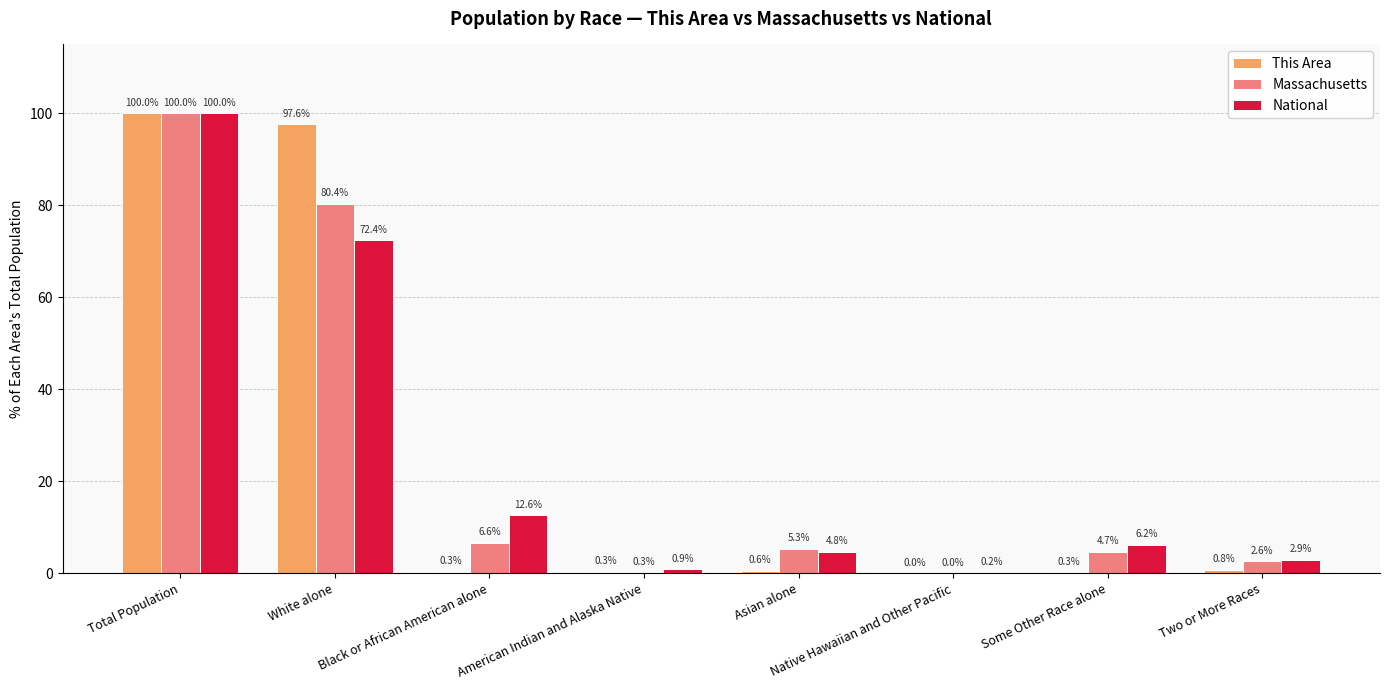

The value of Massachusetts at American Indian and Alaska Native is 0.3. True or false?

True